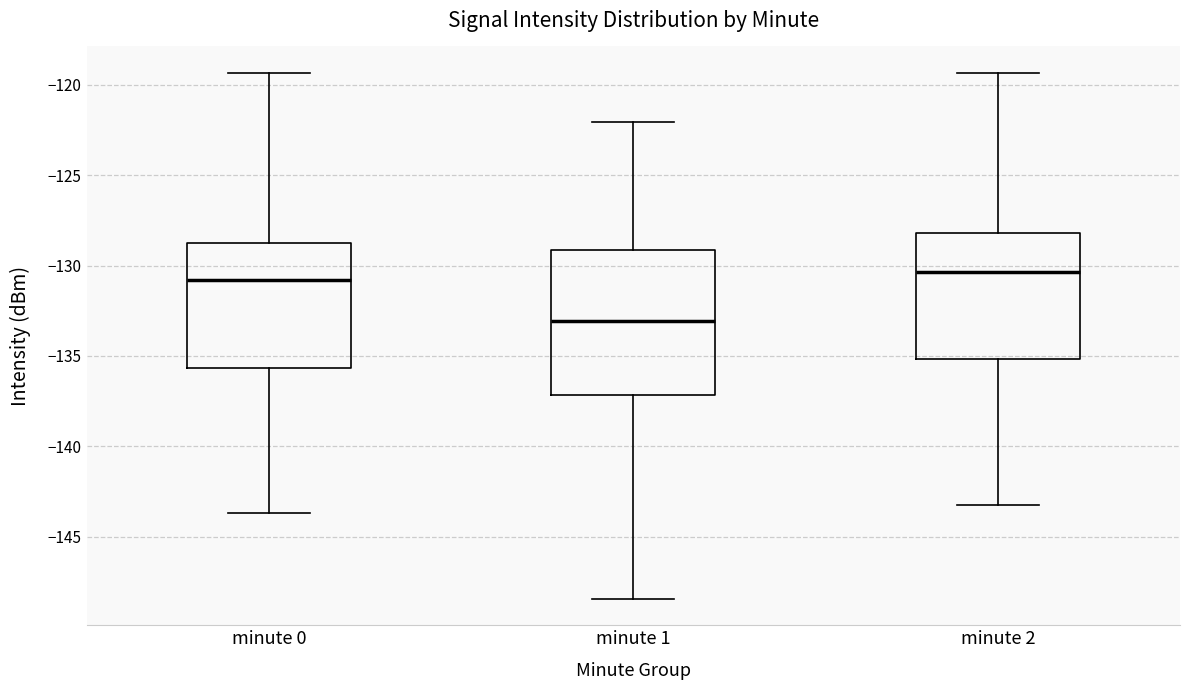

Reading left to right, transcribe this box plot: for each box, give where its median line is, the range the box spans, and where its two whiskers end, as read against the y-axis. The values are not printed on the chart, so give them approximately, as read against the axis.

minute 0: median -131.0, box -135.5 to -128.5, whiskers -143.5 to -119.5
minute 1: median -133.0, box -137.0 to -129.0, whiskers -148.5 to -122.0
minute 2: median -130.5, box -135.0 to -128.0, whiskers -143.5 to -119.5